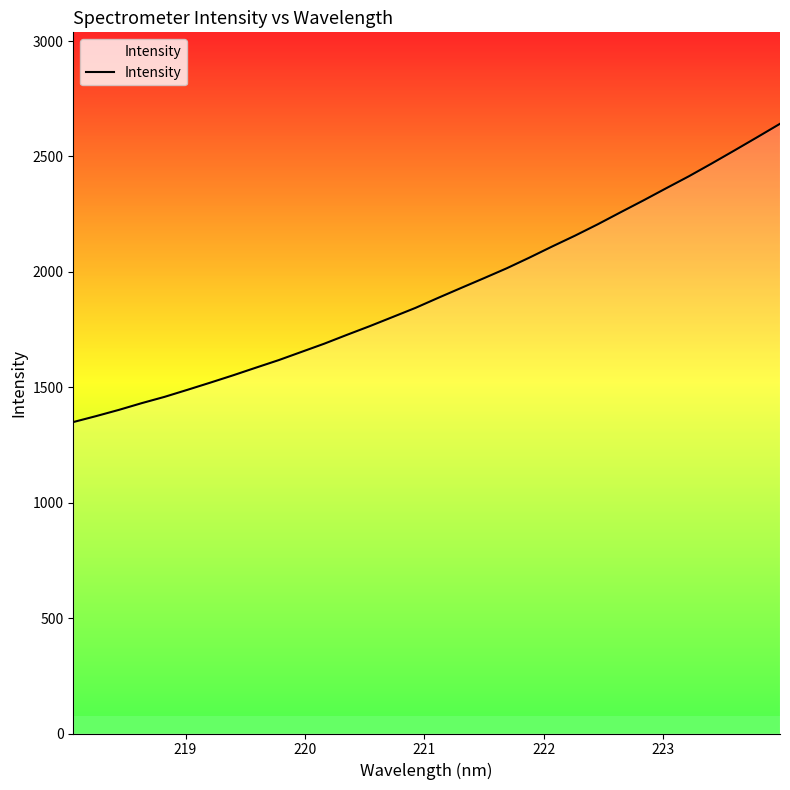

What is the difference between the maximum and minimum values?

1292.2